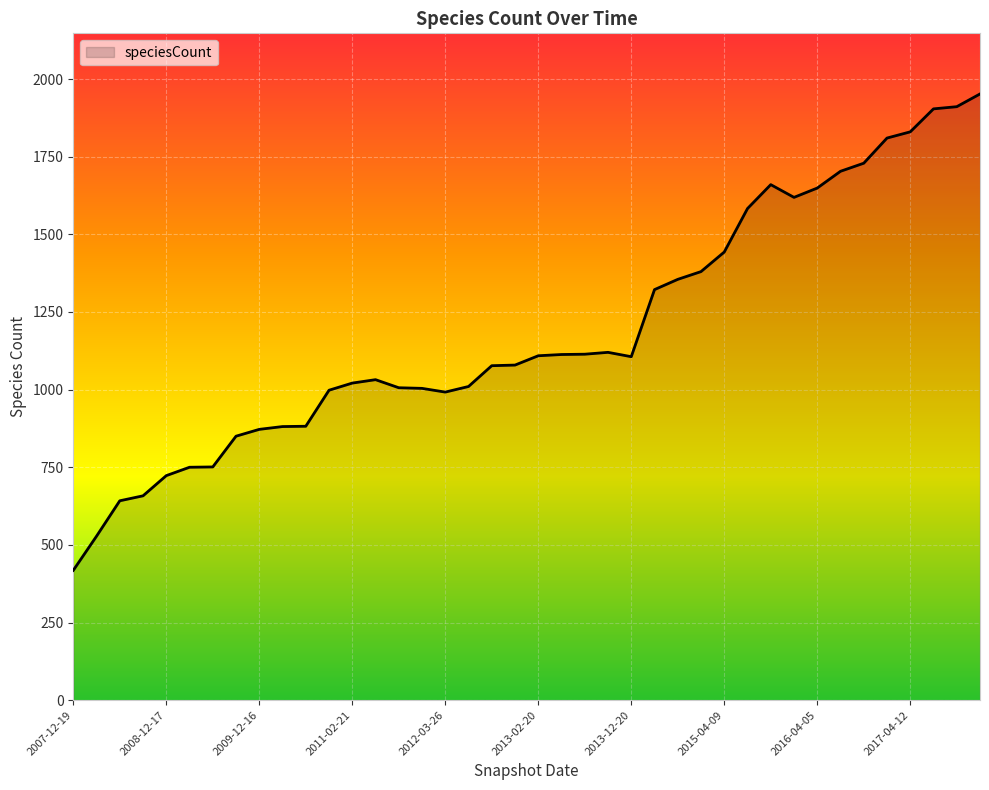

What is the difference between the maximum and minimum values?

1534